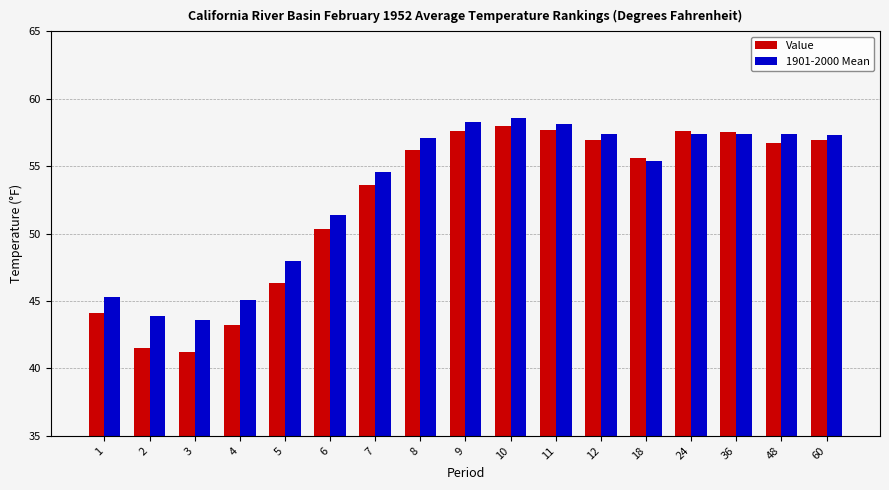

Which series has the widest spread of values?

Value